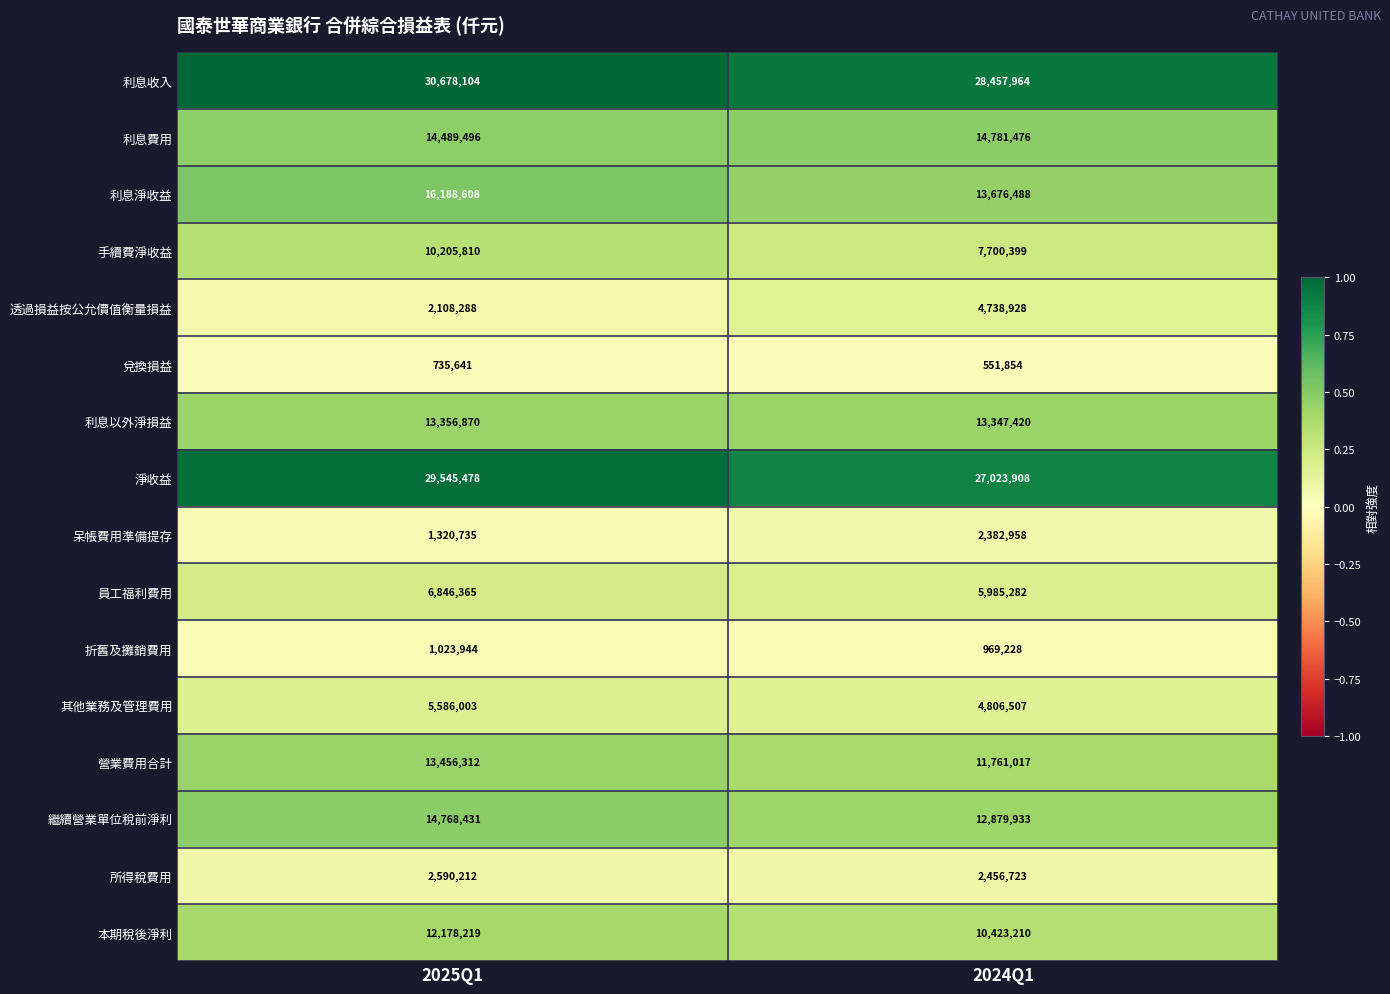

Between 2025Q1 and 2024Q1, which series saw the biggest shift?

透過損益按公允價值衡量損益